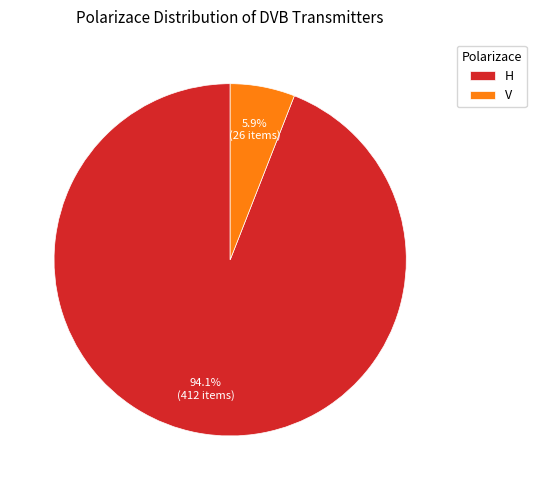

Does any single category account for the majority?

Yes